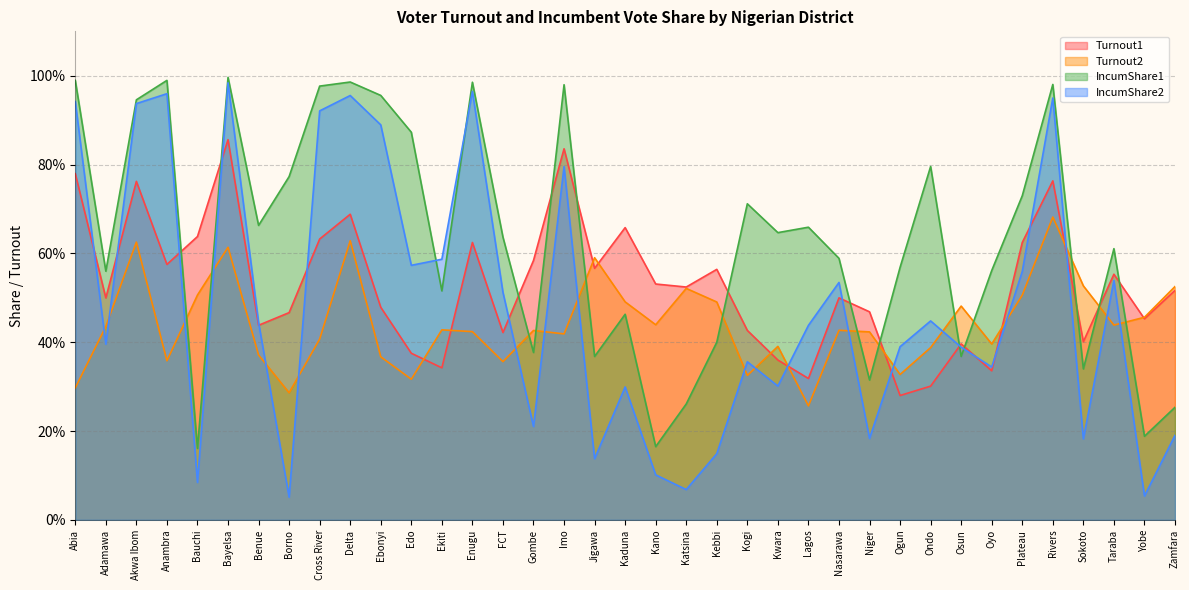

Reading right to left, extract all data points from this chart.

Turnout1: 0.5	0.5	0.6	0.4	0.8	0.6	0.3	0.4	0.3	0.3	0.5	0.5	0.3	0.4	0.4	0.6	0.5	0.5	0.7	0.6	0.8	0.6	0.4	0.6	0.3	0.4	0.5	0.7	0.6	0.5	0.4	0.9	0.6	0.6	0.8	0.5	0.8
Turnout2: 0.5	0.5	0.4	0.5	0.7	0.5	0.4	0.5	0.4	0.3	0.4	0.4	0.3	0.4	0.3	0.5	0.5	0.4	0.5	0.6	0.4	0.4	0.4	0.4	0.4	0.3	0.4	0.6	0.4	0.3	0.4	0.6	0.5	0.4	0.6	0.4	0.3
IncumShare1: 0.3	0.2	0.6	0.3	1.0	0.7	0.6	0.4	0.8	0.6	0.3	0.6	0.7	0.6	0.7	0.4	0.3	0.2	0.5	0.4	1.0	0.4	0.6	1.0	0.5	0.9	1.0	1.0	1.0	0.8	0.7	1.0	0.2	1.0	0.9	0.6	1.0
IncumShare2: 0.2	0.1	0.5	0.2	0.9	0.6	0.3	0.4	0.4	0.4	0.2	0.5	0.4	0.3	0.4	0.1	0.1	0.1	0.3	0.1	0.8	0.2	0.5	1.0	0.6	0.6	0.9	1.0	0.9	0.1	0.4	1.0	0.1	1.0	0.9	0.4	0.9